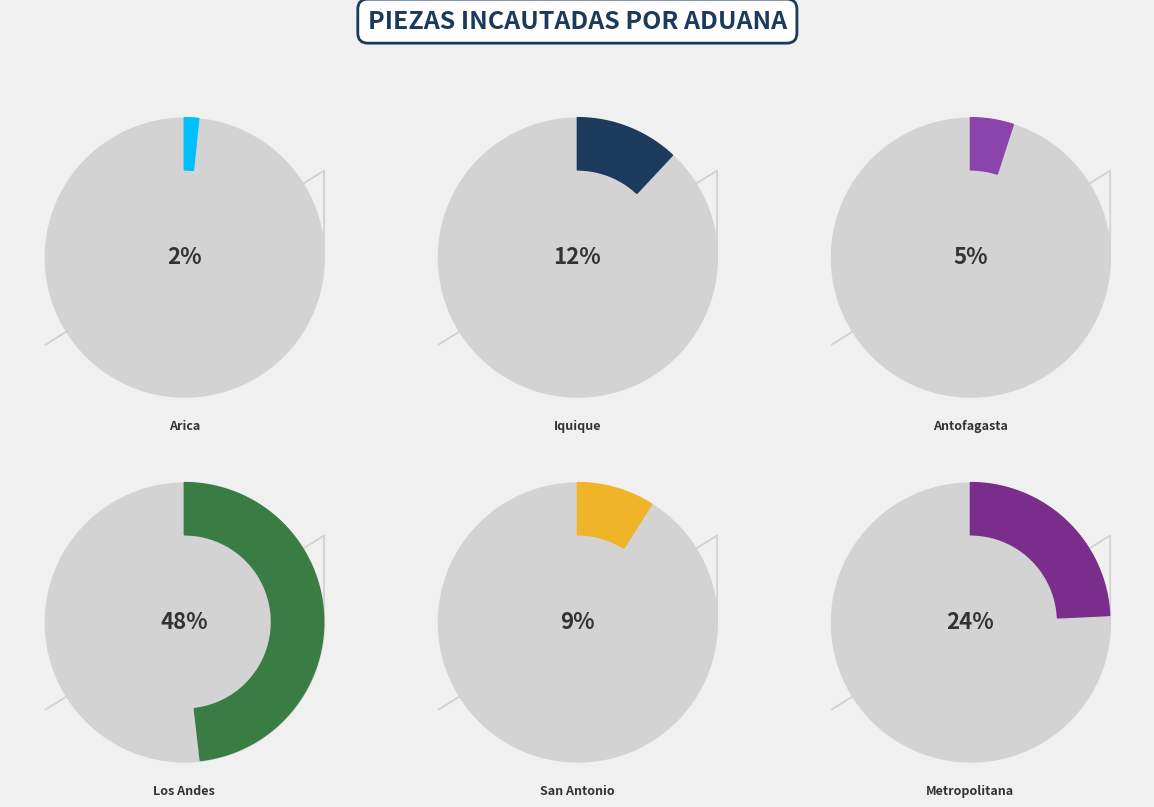

Rank the categories by value from highest to lowest.

Los Andes, Metropolitana, Iquique, San Antonio, Antofagasta, Arica